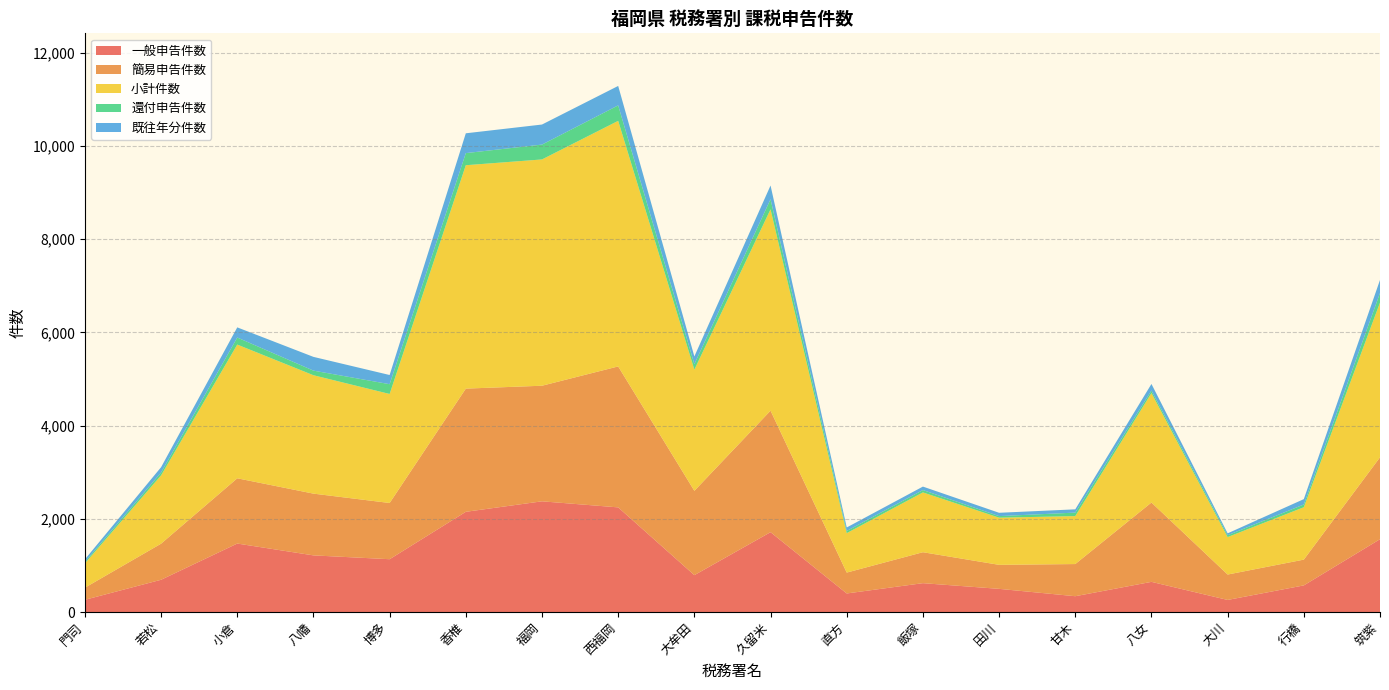

Reading left to right, list all the values displayed in this chart.

一般申告件数: 262	692	1469	1215	1133	2150	2375	2245	791	1713	398	619	497	339	647	259	571	1562
簡易申告件数: 260	774	1400	1325	1206	2643	2480	3024	1809	2607	448	664	515	690	1702	545	553	1757
小計件数: 522	1466	2869	2540	2339	4793	4855	5269	2600	4320	846	1283	1012	1029	2349	804	1124	3319
還付申告件数: 31	61	151	99	210	260	319	332	118	217	47	51	34	75	54	39	59	207
既往年分件数: 55	114	218	295	197	425	430	417	165	294	75	74	71	70	141	41	115	279